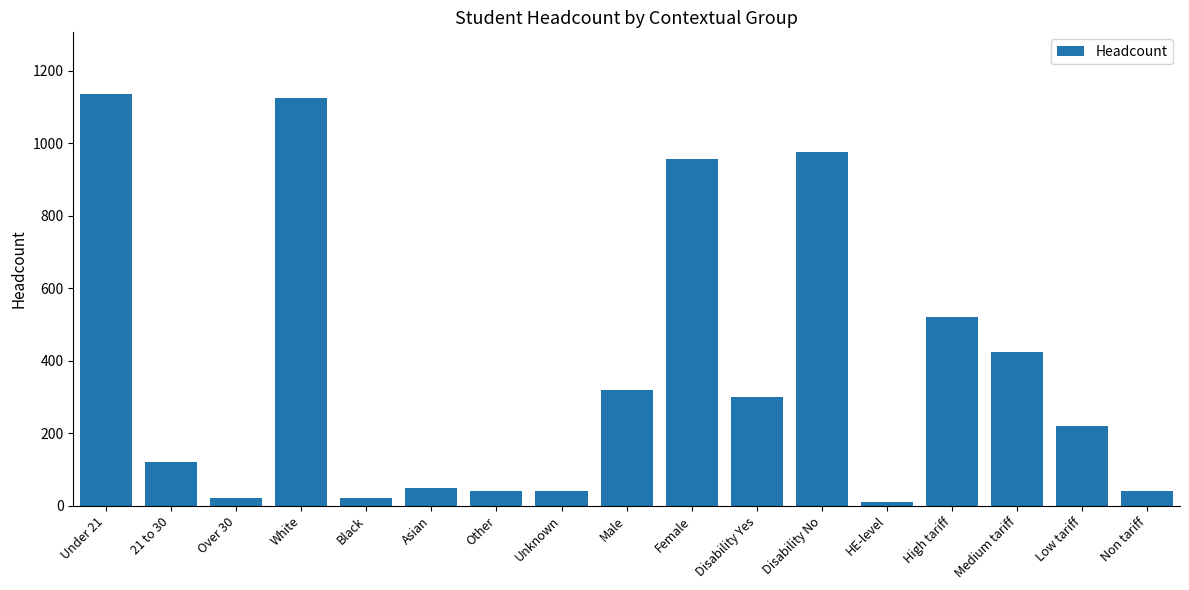

What is the label of the 5th bar from the left?

Black